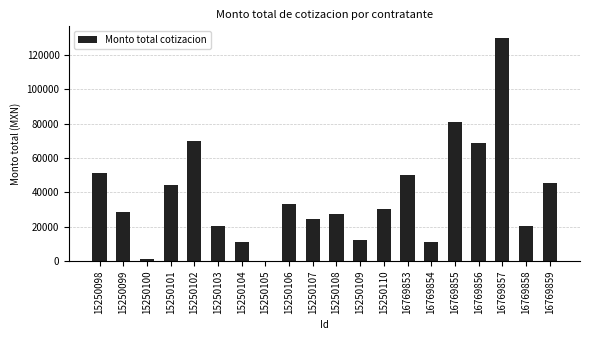

Read the value at 15250103.

20436.3